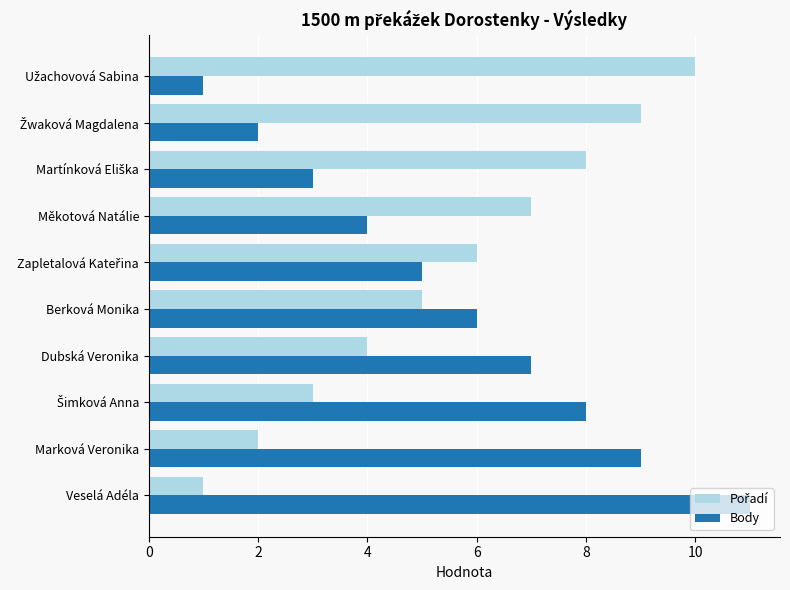

The Body series shows 11 at Veselá Adéla. True or false?

True